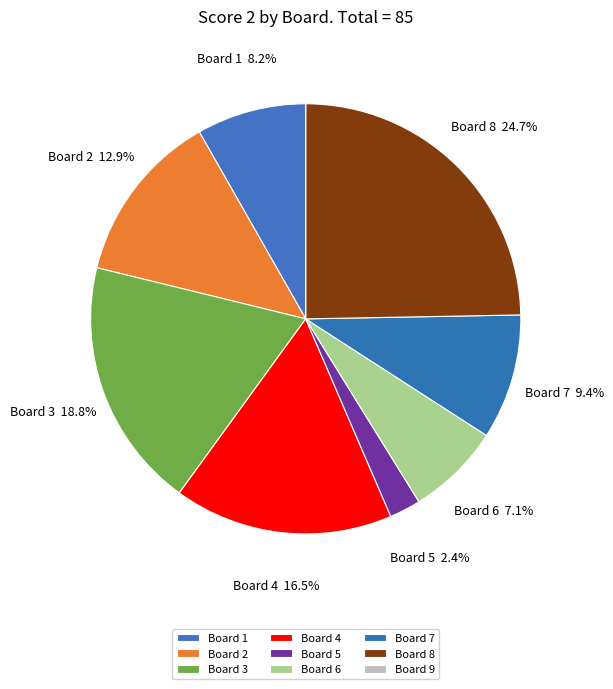

Which slice is the smallest?

9